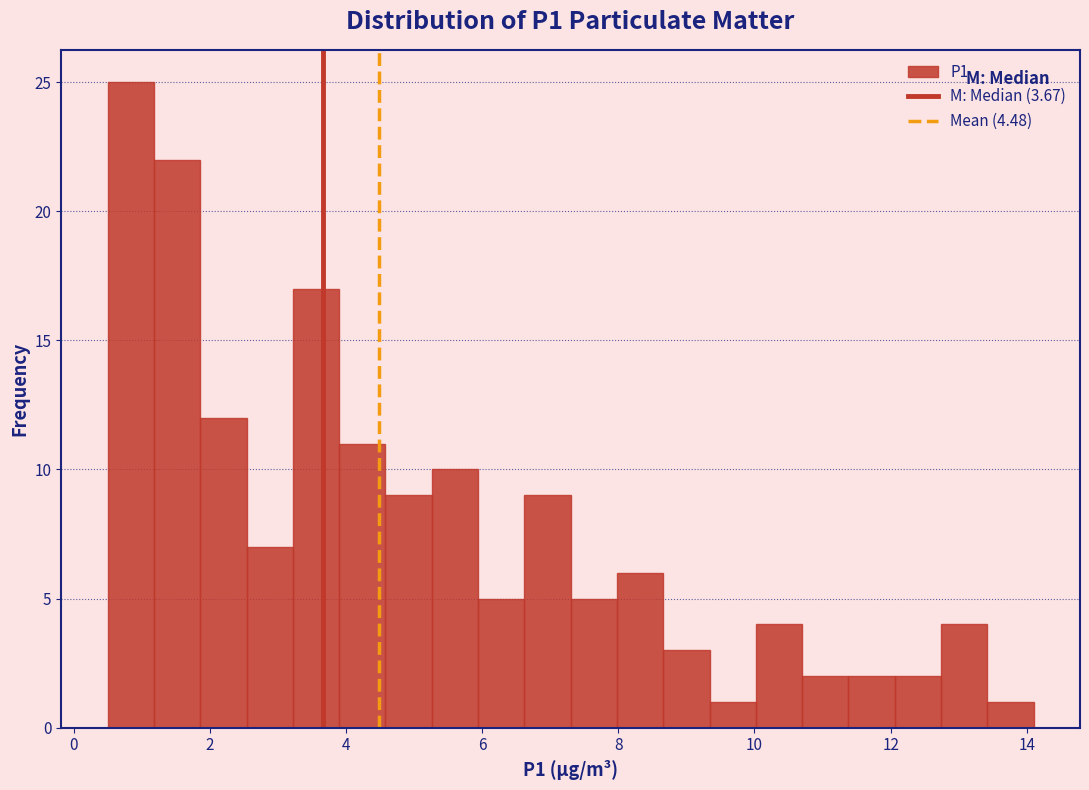

Read against the x-axis, roughly where is the centre of the tallest bar?

0.8